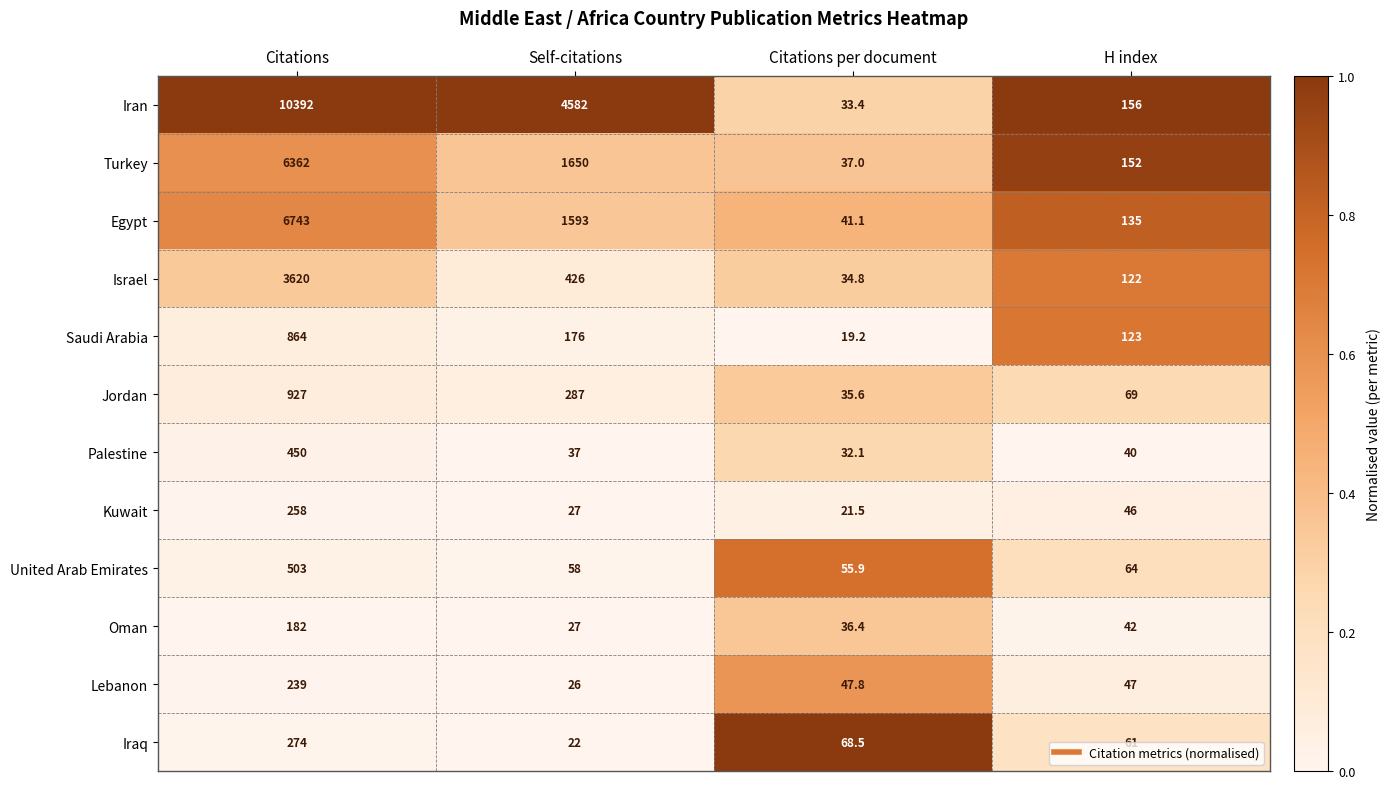

What is the difference between the highest and lowest values at Citations?

10210.0